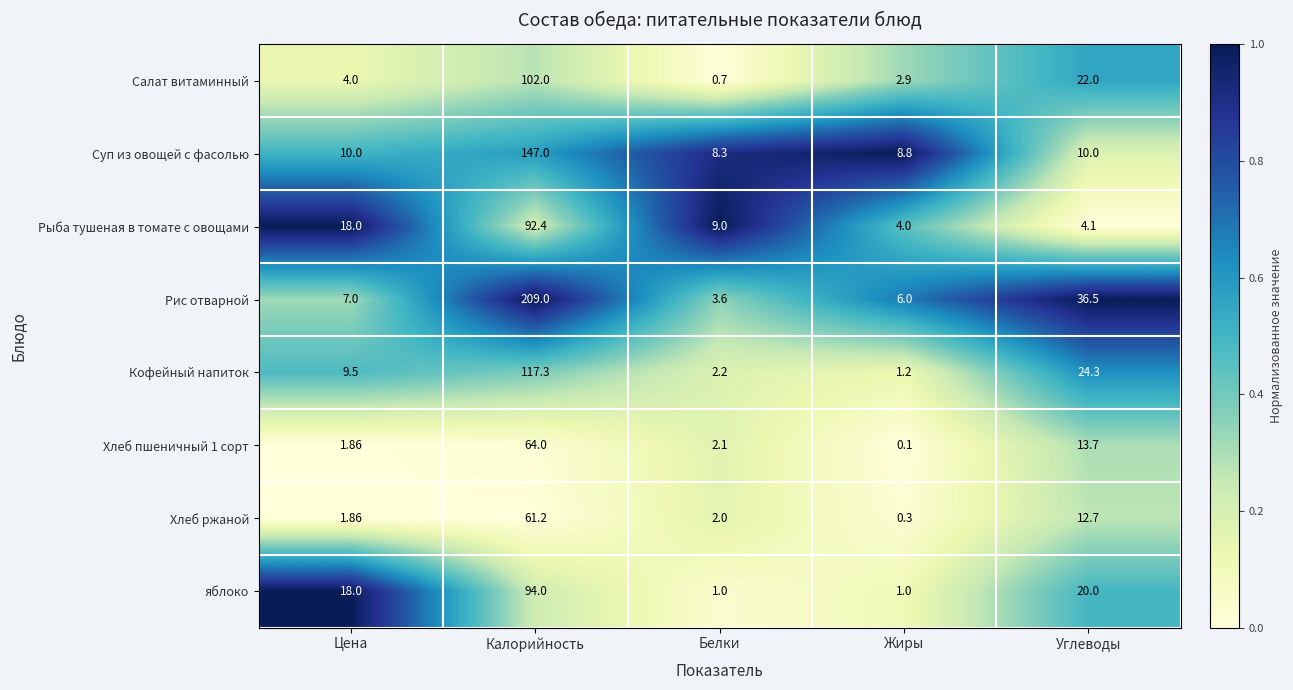

Rank the series by their maximum value, from highest to lowest.

Рис отварной, Суп из овощей с фасолью, Кофейный напиток, Салат витаминный, яблоко, Рыба тушеная в томате с овощами, Хлеб пшеничный 1 сорт, Хлеб ржаной